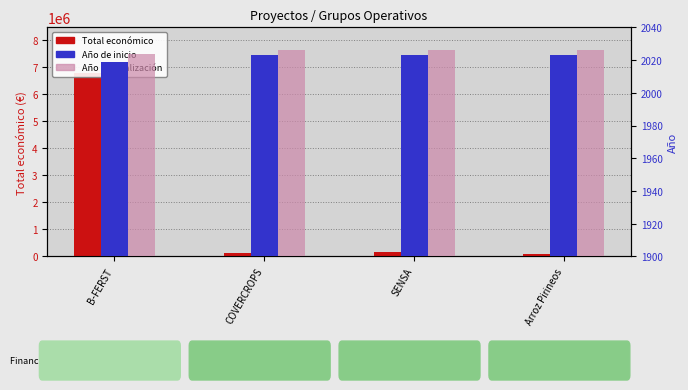

At which category is the sum across all series the highest?

B-FERST